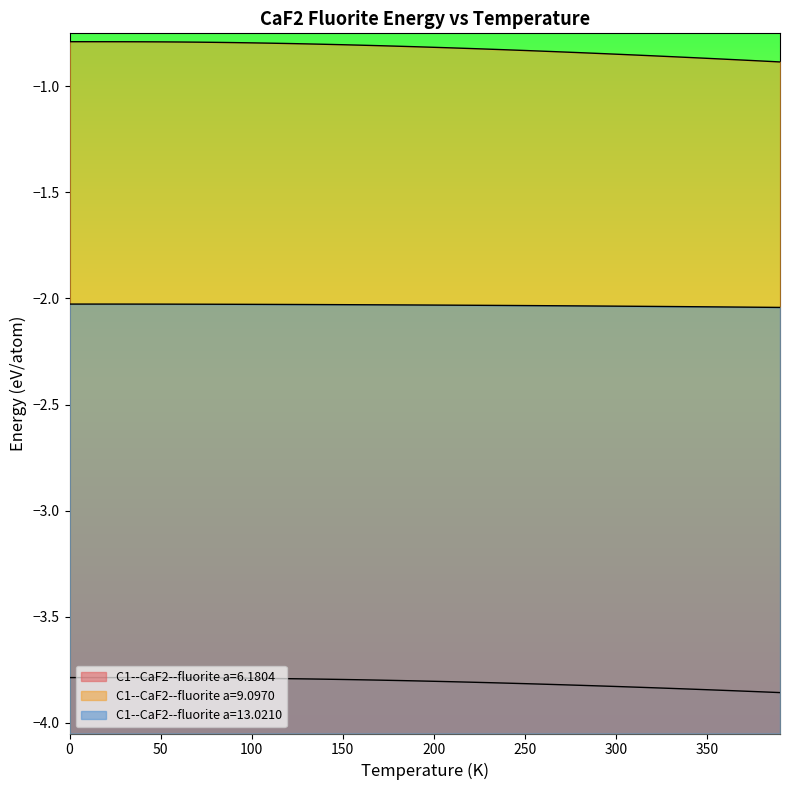

True or false: C1--CaF2--fluorite a=13.0210 has a value of -2.0 at 30.0.

True